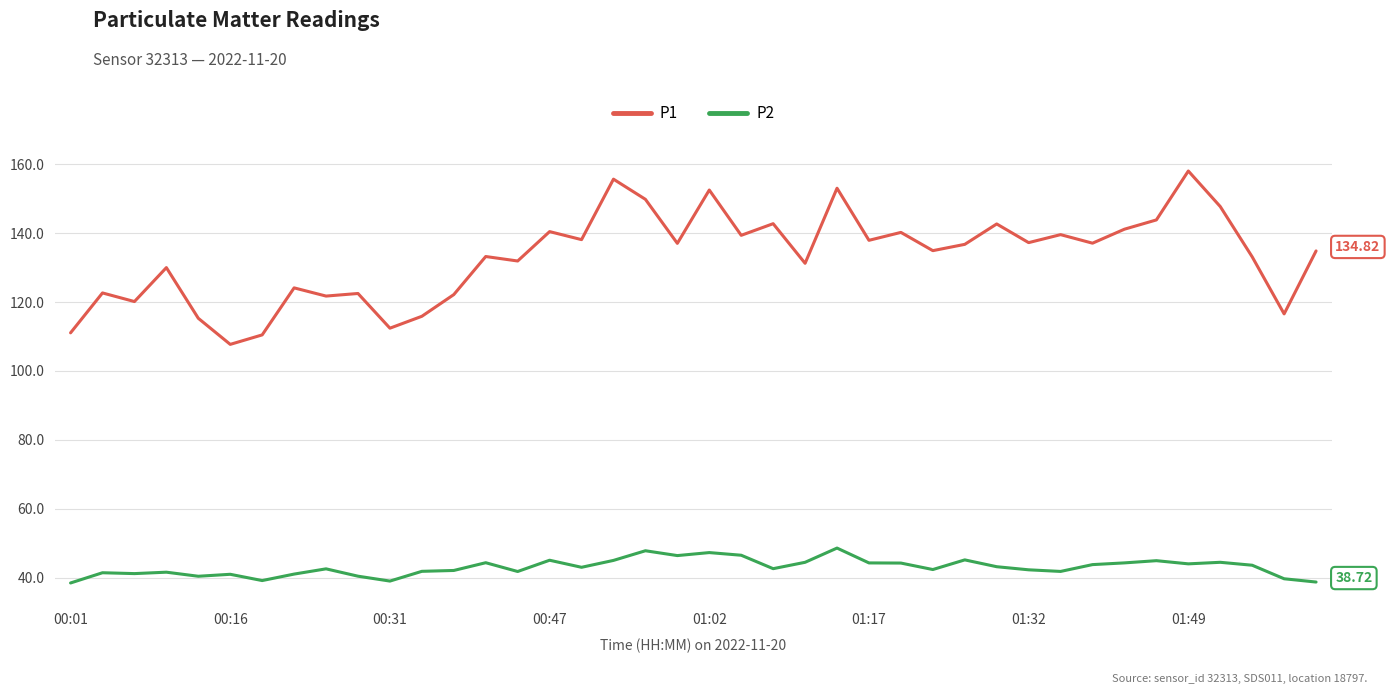

What is the sum of all P1 values?

5322.2